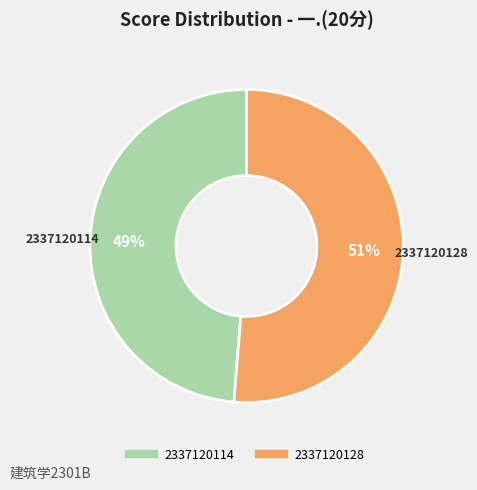

Combined, do 2337120128 and 2337120114 account for over 50%?

Yes